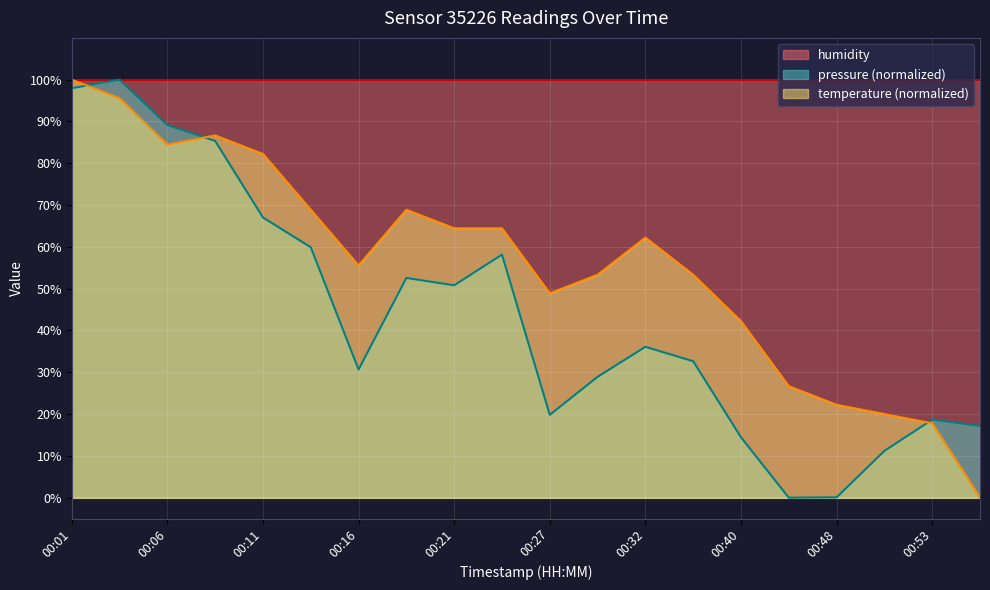

What is the value of the temperature point at the 16th from the left?

26.7